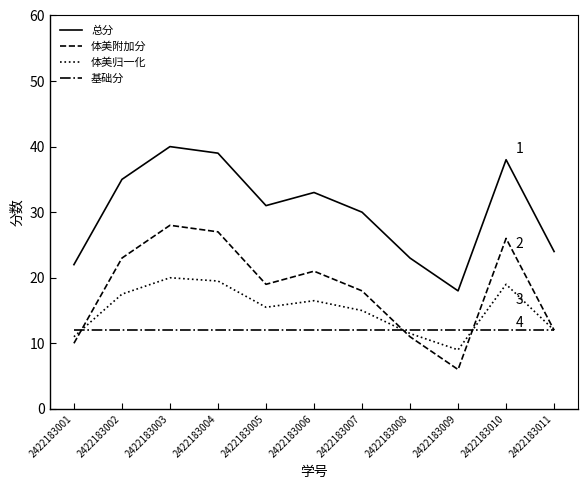

Reading left to right, extract all data points from this chart.

总分: 2422183001=22.0	2422183002=35.0	2422183003=40.0	2422183004=39.0	2422183005=31.0	2422183006=33.0	2422183007=30.0	2422183008=23.0	2422183009=18.0	2422183010=38.0	2422183011=24.0
体美附加分: 2422183001=10.0	2422183002=23.0	2422183003=28.0	2422183004=27.0	2422183005=19.0	2422183006=21.0	2422183007=18.0	2422183008=11.0	2422183009=6.0	2422183010=26.0	2422183011=12.0
体美归一化: 2422183001=11.0	2422183002=17.5	2422183003=20.0	2422183004=19.5	2422183005=15.5	2422183006=16.5	2422183007=15.0	2422183008=11.5	2422183009=9.0	2422183010=19.0	2422183011=12.0
基础分: 2422183001=12.0	2422183002=12.0	2422183003=12.0	2422183004=12.0	2422183005=12.0	2422183006=12.0	2422183007=12.0	2422183008=12.0	2422183009=12.0	2422183010=12.0	2422183011=12.0